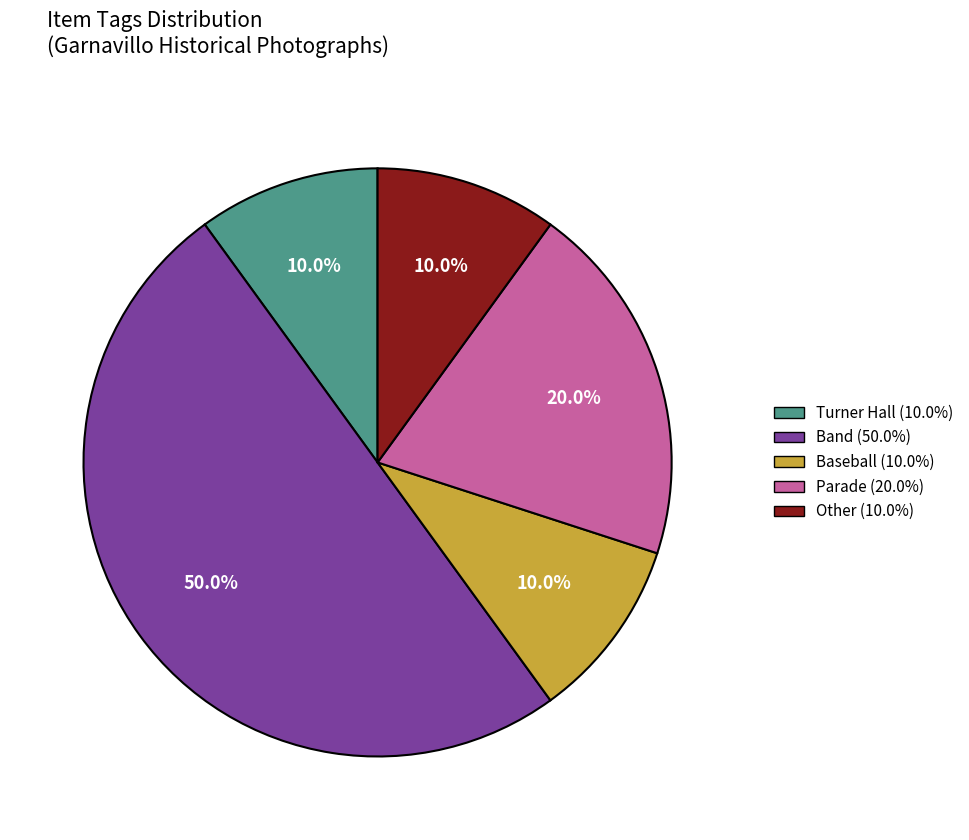

True or false: Band accounts for 63% of the total.

False